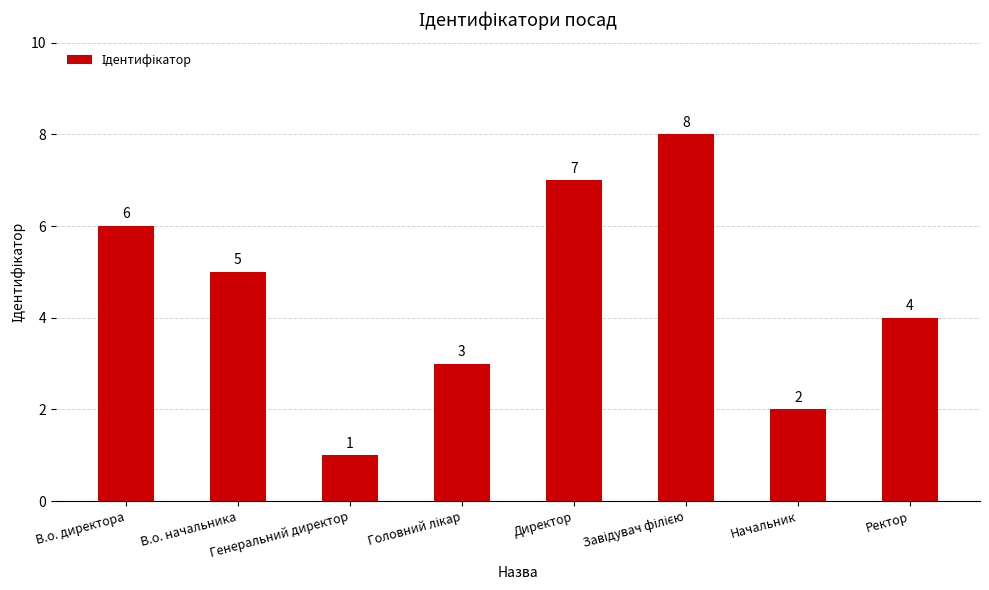

What is the sum of the values at Ректор and В.о. начальника?

9